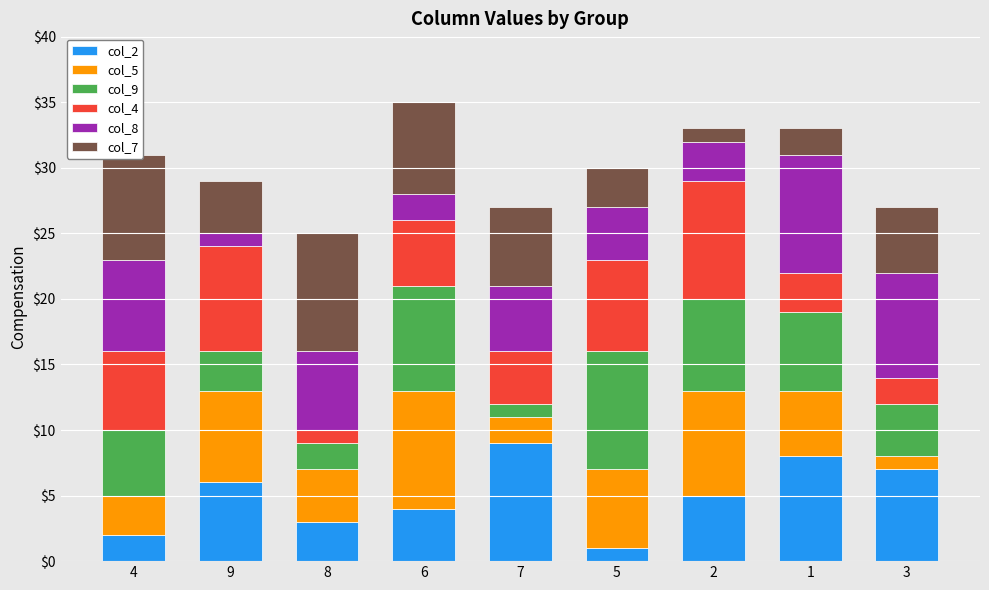

The col_2 series shows 12 at 3. True or false?

False